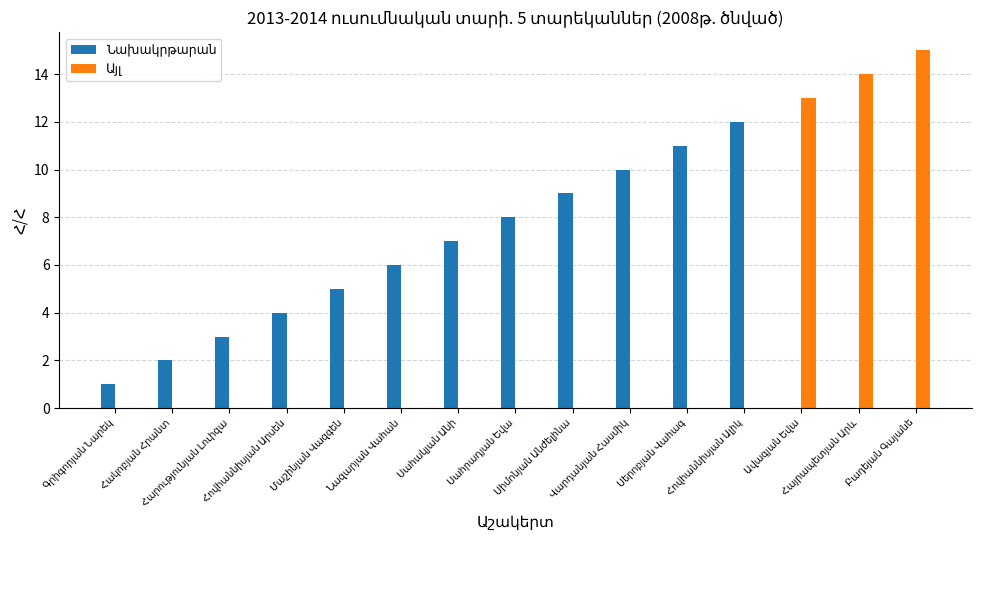

At how many categories does at least one series exceed 12?

3